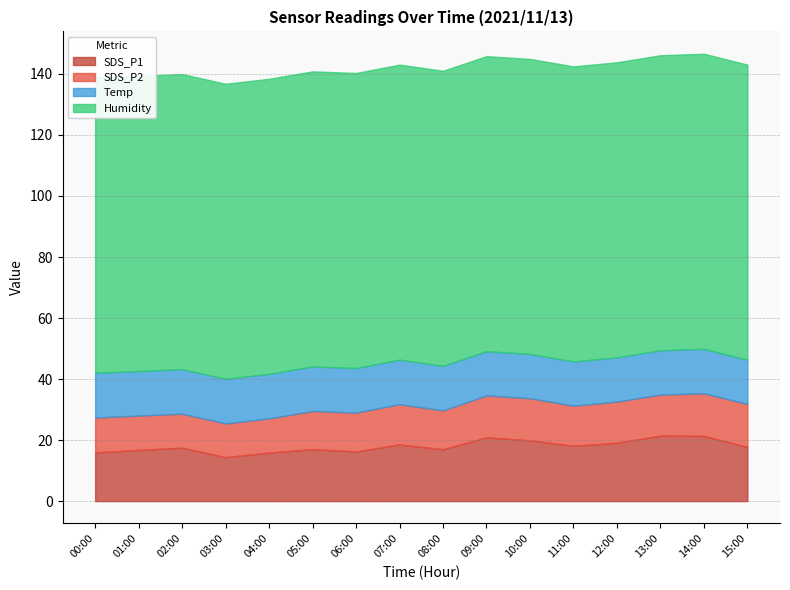

Reading right to left, list all the values displayed in this chart.

SDS_P1: 15:00=17.8	14:00=21.4	13:00=21.4	12:00=19.1	11:00=18.1	10:00=19.9	09:00=20.9	08:00=17.0	07:00=18.6	06:00=16.3	05:00=17.0	04:00=15.9	03:00=14.4	02:00=17.5	01:00=16.8	00:00=15.9
SDS_P2: 15:00=14.1	14:00=13.9	13:00=13.5	12:00=13.5	11:00=13.2	10:00=13.8	09:00=13.8	08:00=12.7	07:00=13.2	06:00=12.7	05:00=12.5	04:00=11.2	03:00=11.1	02:00=11.2	01:00=11.2	00:00=11.4
Temp: 15:00=14.5	14:00=14.6	13:00=14.5	12:00=14.5	11:00=14.5	10:00=14.5	09:00=14.5	08:00=14.6	07:00=14.6	06:00=14.6	05:00=14.6	04:00=14.6	03:00=14.6	02:00=14.6	01:00=14.6	00:00=14.7
Humidity: 15:00=96.7	14:00=96.7	13:00=96.7	12:00=96.7	11:00=96.7	10:00=96.7	09:00=96.7	08:00=96.7	07:00=96.7	06:00=96.7	05:00=96.7	04:00=96.7	03:00=96.7	02:00=96.7	01:00=96.7	00:00=96.7